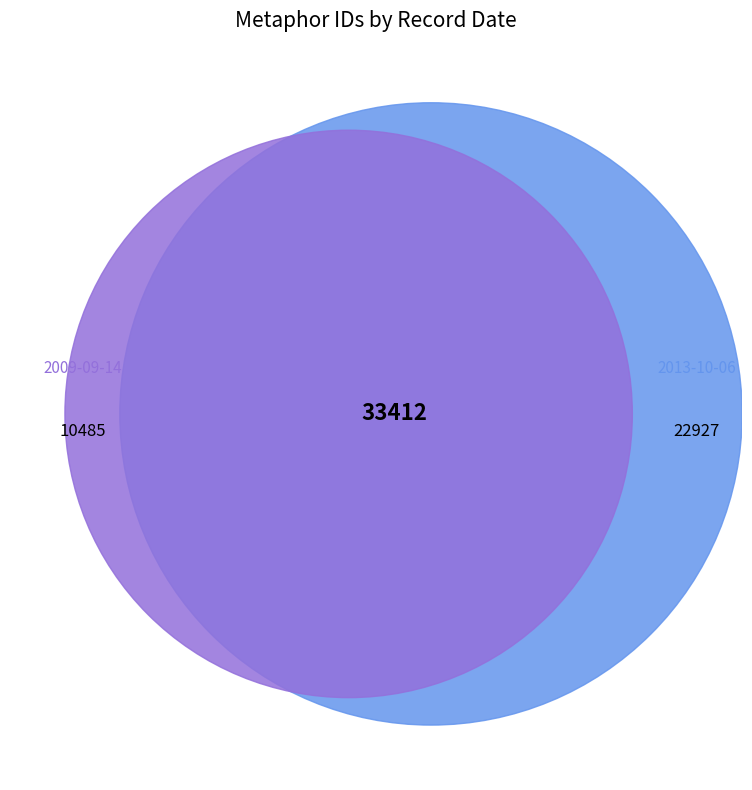

Do 2013-10-06 and 2009-09-14 together represent more than half of the pie?

Yes